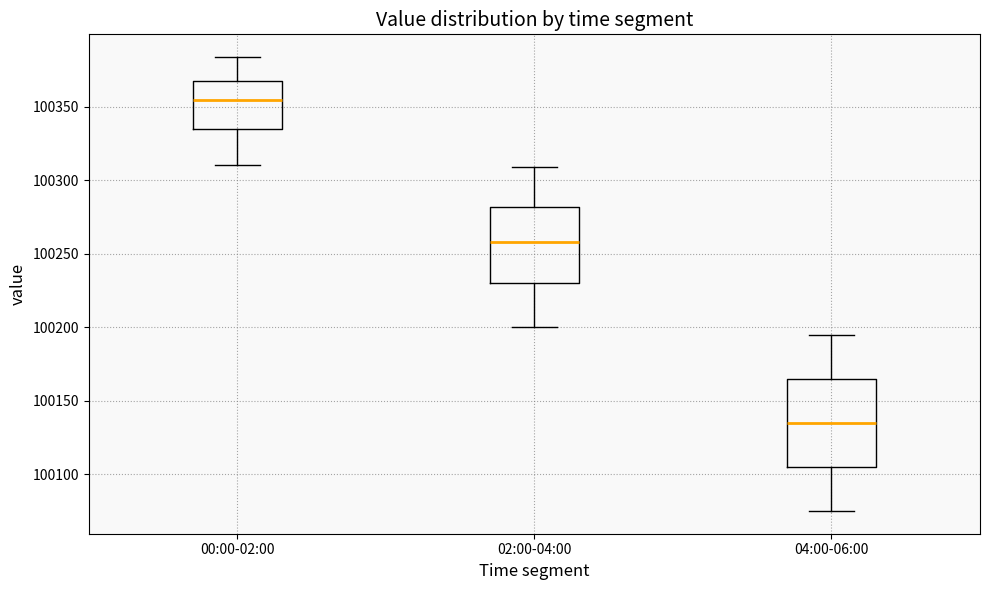

Reading left to right, read every box against the y-axis: the position of its median line, the range the box covers, and the ends of its whiskers. The values are not printed on the chart, so give them approximately, as read against the axis.

00:00-02:00: median 100355, box 100335 to 100370, whiskers 100310 to 100385
02:00-04:00: median 100260, box 100230 to 100280, whiskers 100200 to 100310
04:00-06:00: median 100135, box 100105 to 100165, whiskers 100075 to 100195